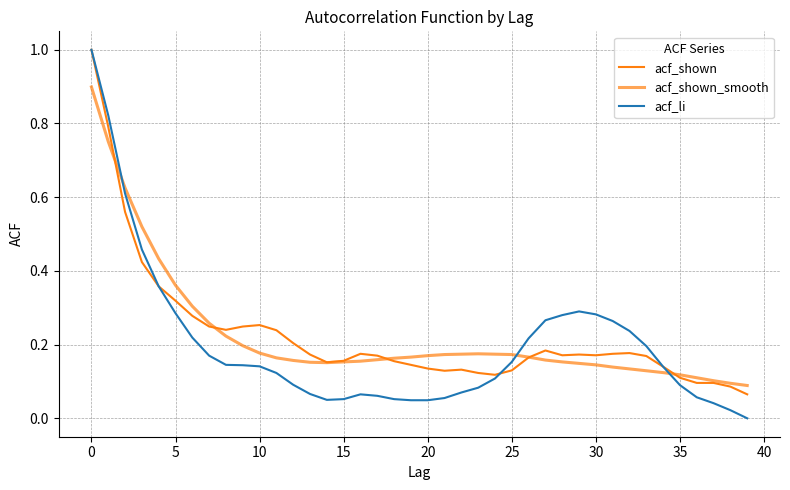

What is the sum of all acf_shown values?

9.0